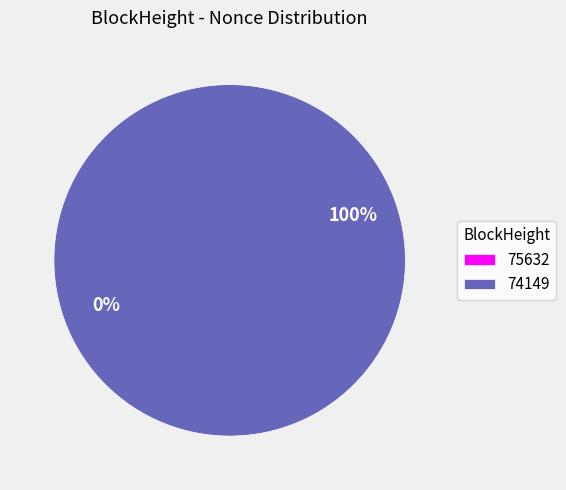

Which category has the smallest portion of the pie?

75632